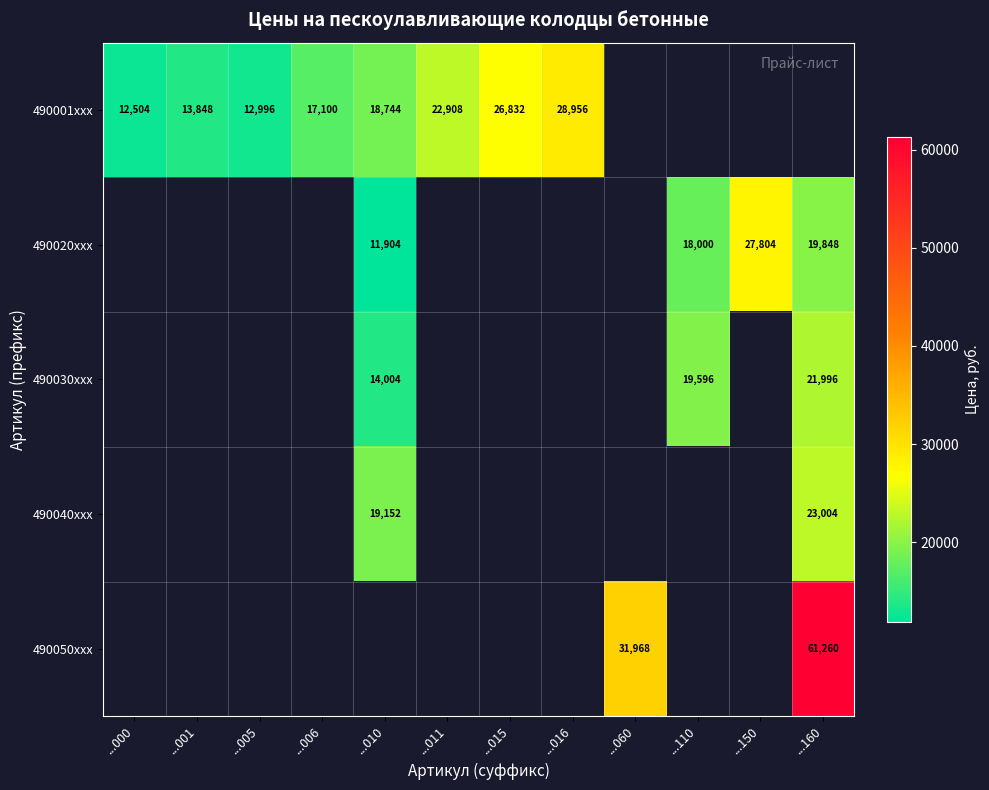

The 490030xxx series shows 13385 at ...110. True or false?

False